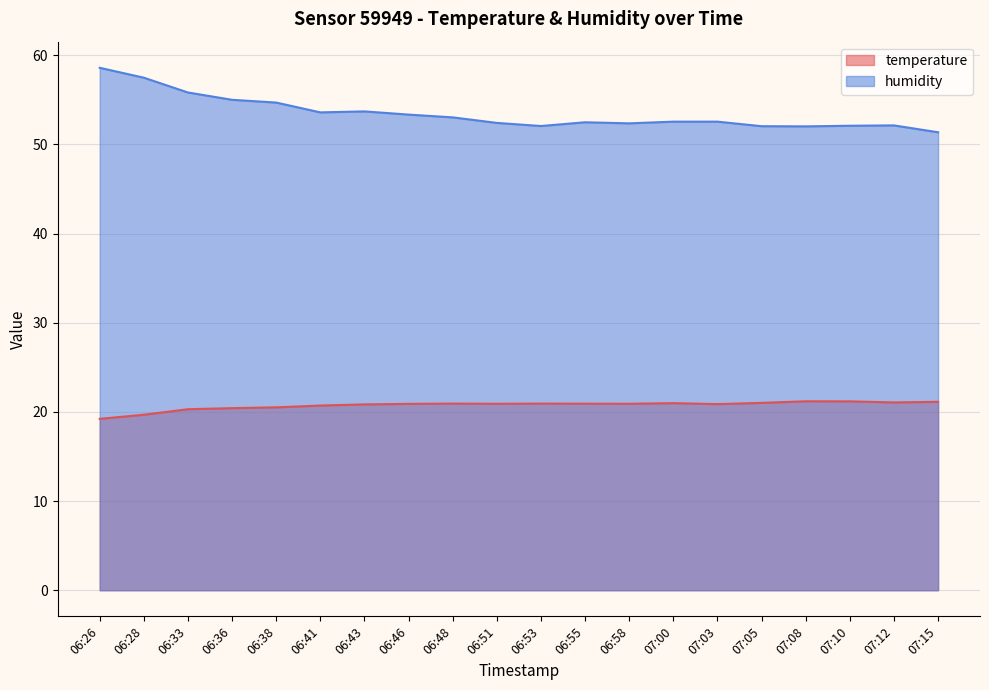

In humidity, how many points are higher than both neighbors (excluding endpoints)?

3